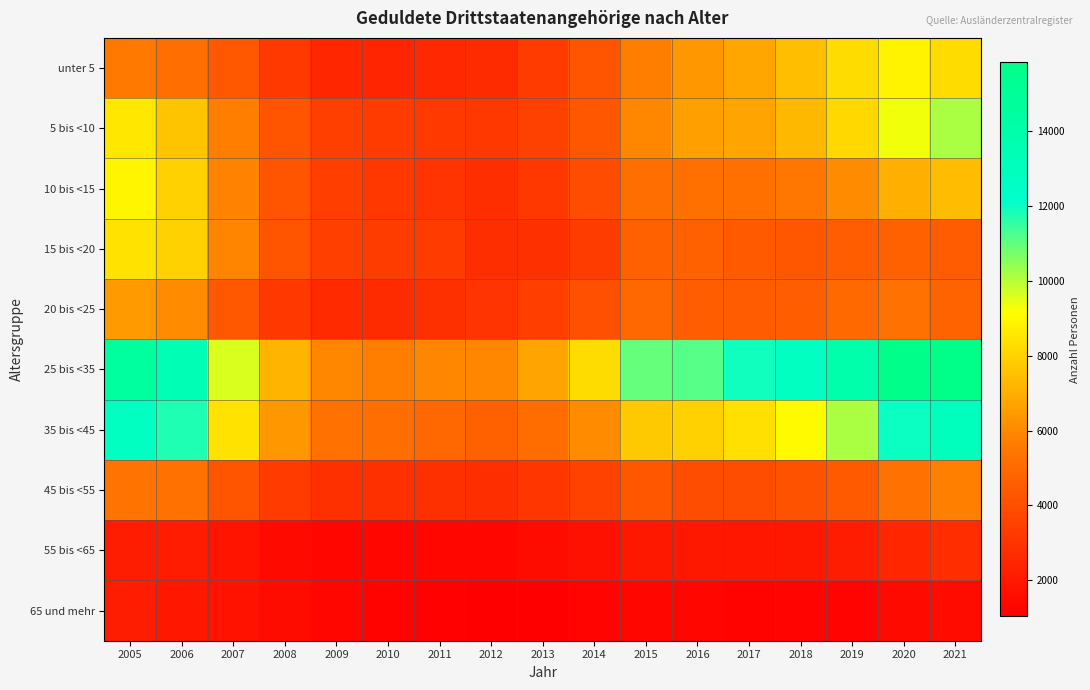

Reading right to left, what are all the values shown in this chart?

unter 5: 2021=8235	2020=8850	2019=8210	2018=7415	2017=6805	2016=6415	2015=5700	2014=4220	2013=3240	2012=2685	2011=2595	2010=2440	2009=2505	2008=3215	2007=4340	2006=5155	2005=5525
5 bis <10: 2021=10155	2020=9320	2019=8115	2018=7245	2017=6745	2016=6590	2015=5895	2014=4295	2013=3505	2012=3125	2011=3200	2010=3240	2009=3455	2008=4210	2007=5720	2006=7580	2005=8545
10 bis <15: 2021=7395	2020=7010	2019=6060	2018=5465	2017=5230	2016=5235	2015=5190	2014=3910	2013=3160	2012=2790	2011=3015	2010=3155	2009=3370	2008=4215	2007=5800	2006=7945	2005=8915
15 bis <20: 2021=4485	2020=4640	2019=4520	2018=4320	2017=4395	2016=4695	2015=4680	2014=3330	2013=2880	2012=2815	2011=3280	2010=3330	2009=3445	2008=4245	2007=5865	2006=7940	2005=8385
20 bis <25: 2021=4765	2020=5280	2019=4975	2018=4540	2017=4460	2016=4515	2015=4945	2014=4030	2013=3395	2012=3055	2011=2850	2010=2670	2009=2615	2008=3175	2007=4370	2006=6055	2005=6470
25 bis <35: 2021=15845	2020=15710	2019=13925	2018=12665	2017=11945	2016=11110	2015=10940	2014=8215	2013=6735	2012=5915	2011=5895	2010=5710	2009=5905	2008=7185	2007=9600	2006=13300	2005=14585
35 bis <45: 2021=13000	2020=12010	2019=10140	2018=9075	2017=8375	2016=7945	2015=7700	2014=6055	2013=5095	2012=4680	2011=4945	2010=5155	2009=5280	2008=6360	2007=8390	2006=11745	2005=12745
45 bis <55: 2021=5760	2020=5300	2019=4415	2018=4115	2017=3950	2016=3970	2015=4285	2014=3525	2013=3090	2012=2780	2011=2875	2010=2870	2009=2865	2008=3280	2007=4220	2006=5265	2005=5380
55 bis <65: 2021=2715	2020=2520	2019=2190	2018=1975	2017=1920	2016=1965	2015=1995	2014=1680	2013=1510	2012=1320	2011=1315	2010=1300	2009=1320	2008=1485	2007=1795	2006=2100	2005=2175
65 und mehr: 2021=1505	2020=1465	2019=1235	2018=1215	2017=1205	2016=1290	2015=1305	2014=1230	2013=1085	2012=1035	2011=1135	2010=1175	2009=1270	2008=1510	2007=1780	2006=1945	2005=2175